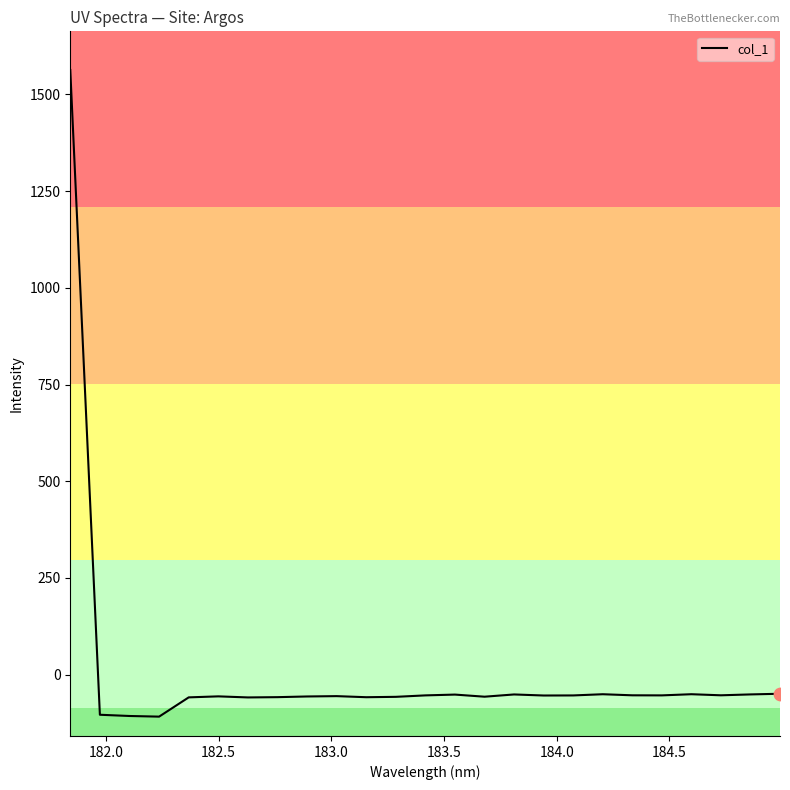

What is the difference between the maximum and minimum values?

1671.7